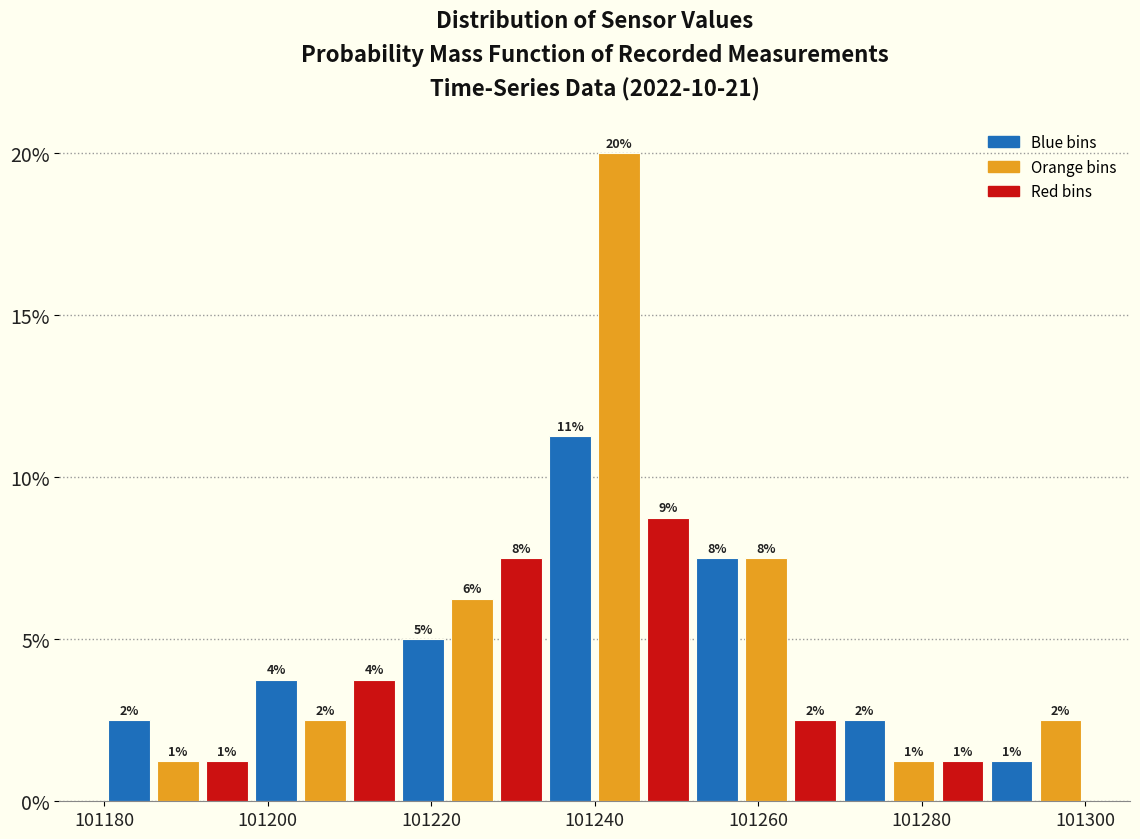

Around what value on the x-axis is the tallest bar? Give the approximate position of its centre, as read against the axis.

101244